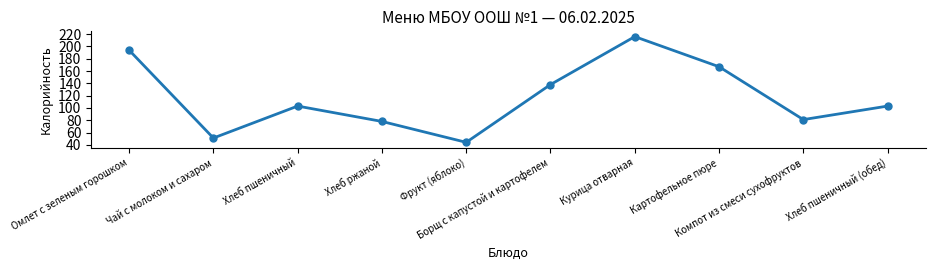

Reading left to right, what are all the values shown in this chart?

Омлет с зеленым горошком=194	Чай с молоком и сахаром=51	Хлеб пшеничный=103	Хлеб ржаной=78	Фрукт (яблоко)=44	Борщ с капустой и картофелем=138	Курица отварная=216	Картофельное пюре=167	Компот из смеси сухофруктов=81	Хлеб пшеничный (обед)=103